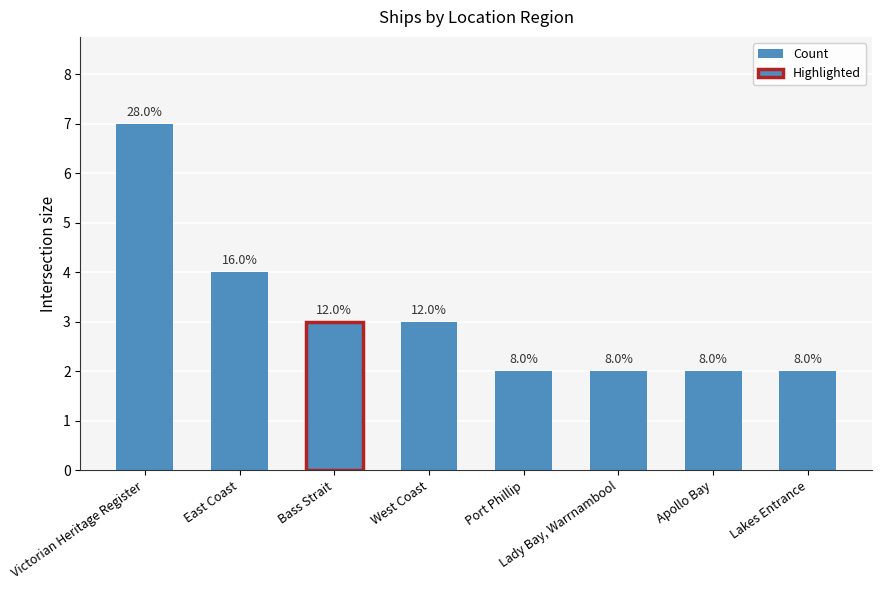

The chart shows a value of 6 at East Coast. True or false?

False